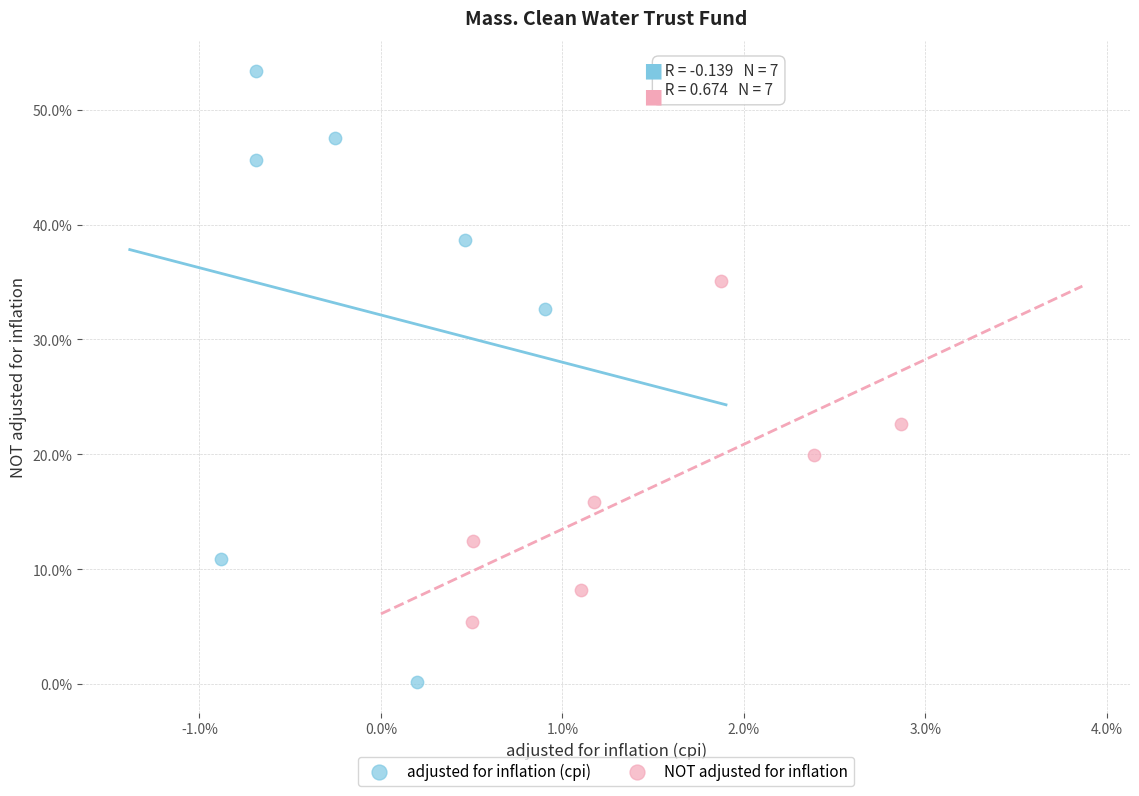

What are all the series names shown in the legend?

adjusted for inflation (cpi), NOT adjusted for inflation